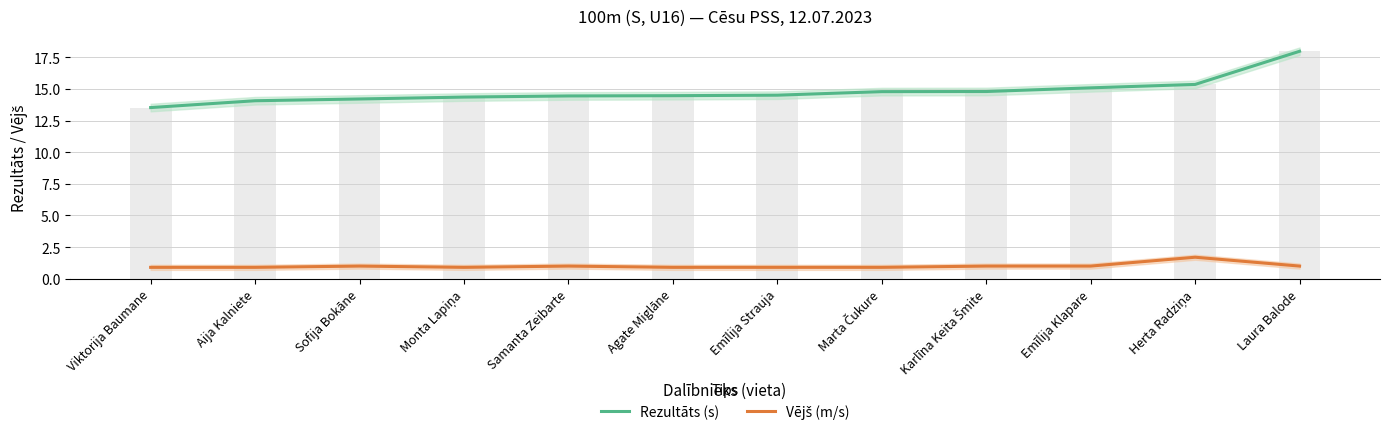

Reading left to right, extract all data points from this chart.

Rezultāts (s): 13.5	14.1	14.2	14.4	14.4	14.5	14.5	14.8	14.8	15.1	15.4	18.0
Vējš (m/s): 0.9	0.9	1.0	0.9	1.0	0.9	0.9	0.9	1.0	1.0	1.7	1.0